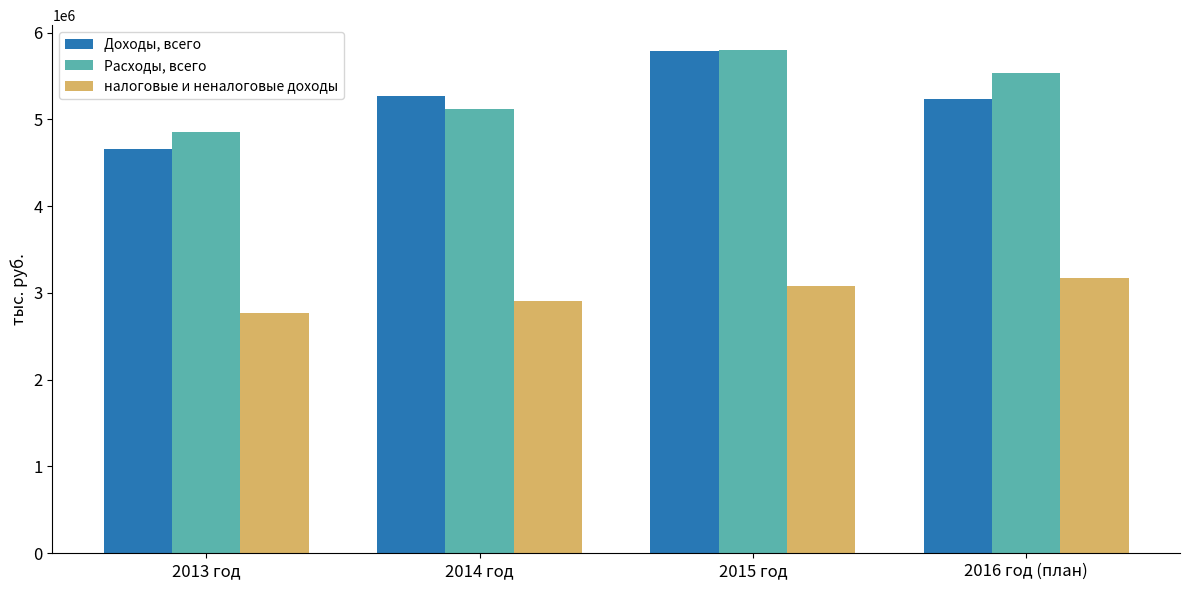

Reading left to right, extract all data points from this chart.

Доходы, всего: 2013 год=4655487.6	2014 год=5266332.0	2015 год=5789569.5	2016 год (план)=5228943.9
Расходы, всего: 2013 год=4856020.9	2014 год=5120598.4	2015 год=5795395.9	2016 год (план)=5533908.0
налоговые и неналоговые доходы: 2013 год=2770798.5	2014 год=2911332.7	2015 год=3078565.5	2016 год (план)=3167429.0